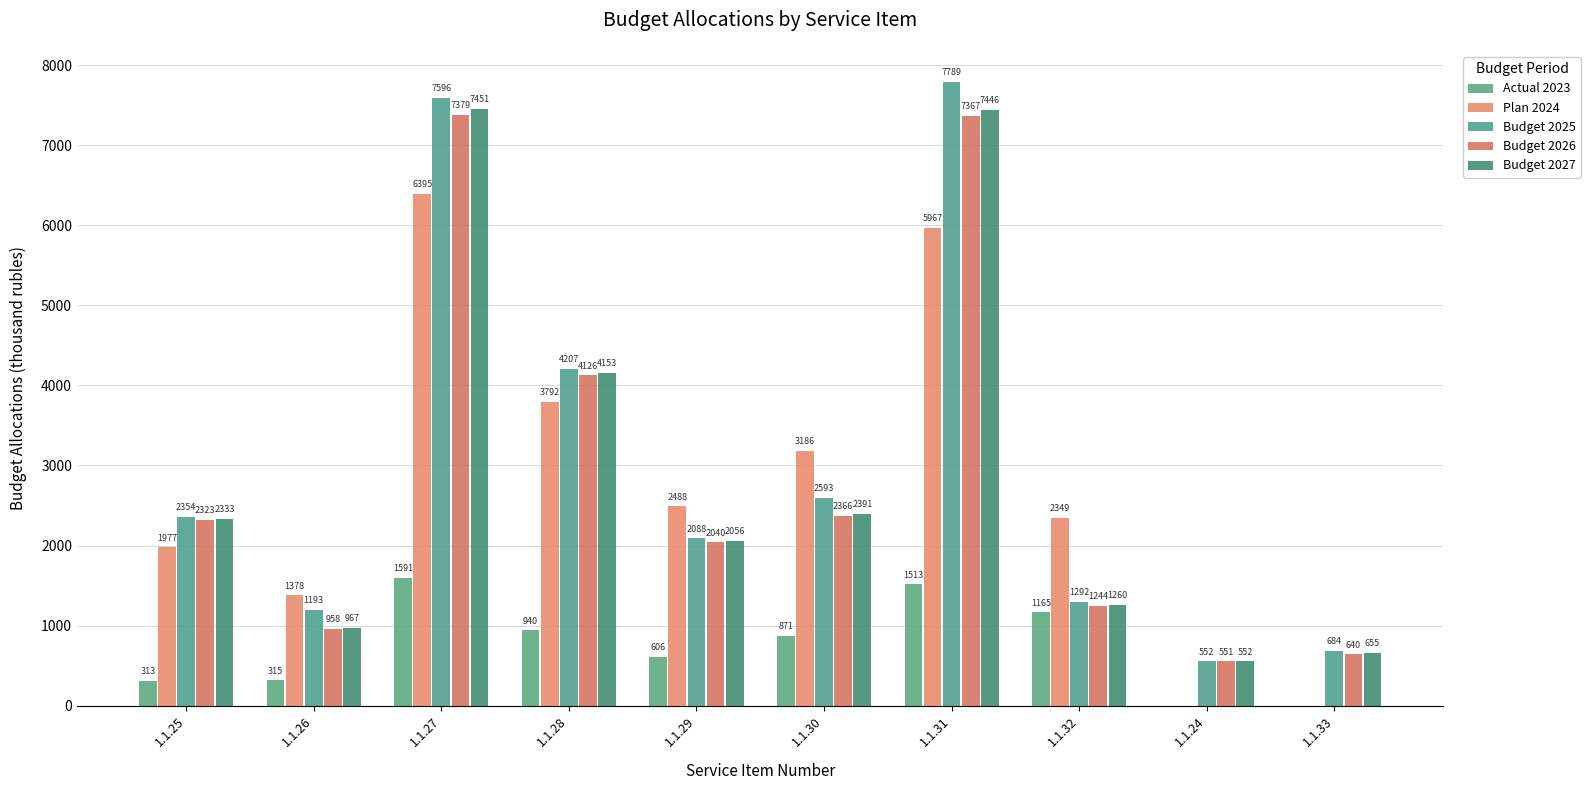

What is the label of the 2nd bar from the right?

1.1.24